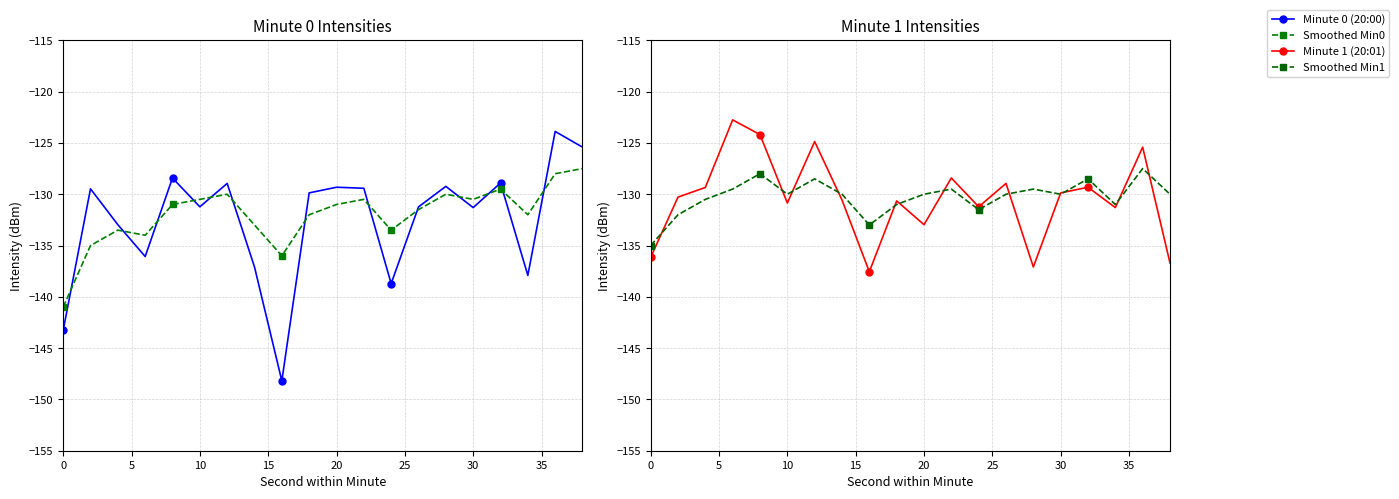

After their last crossing, which series has the higher values: Smoothed Min0 or Smoothed Min1?

Smoothed Min0